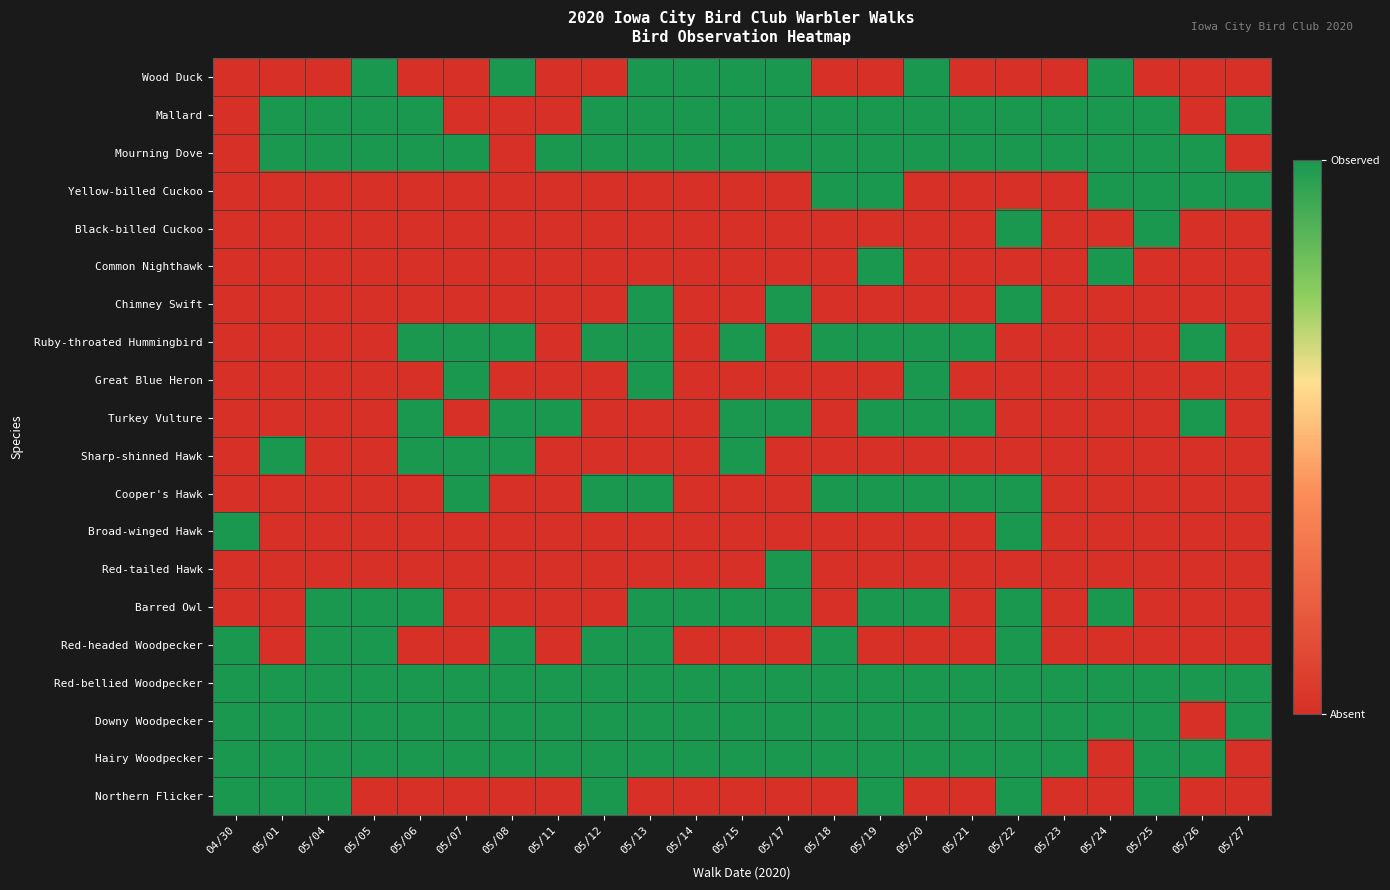

At which category does the chart reach its minimum across all series?

04/30